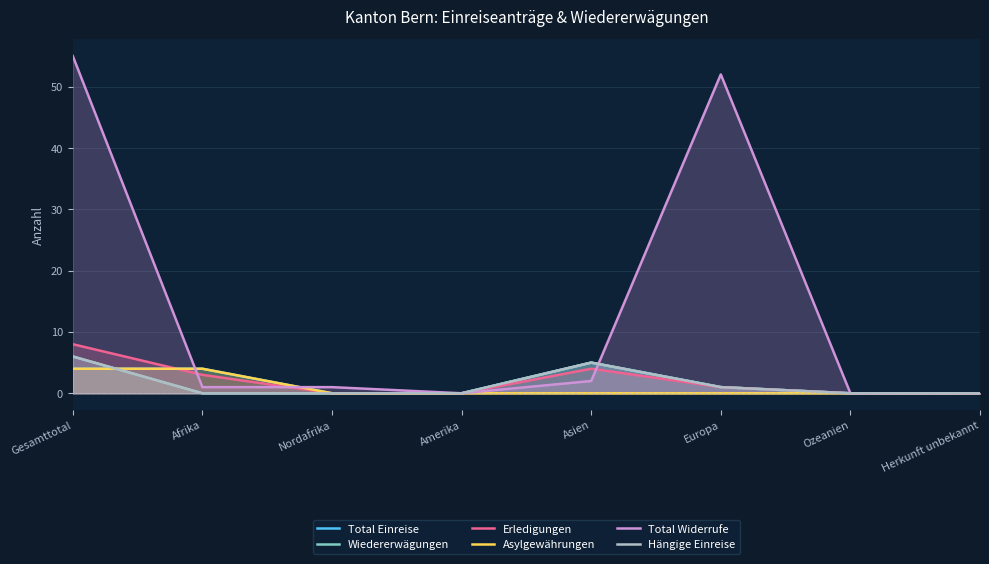

Which category has the lowest value across all series?

Nordafrika